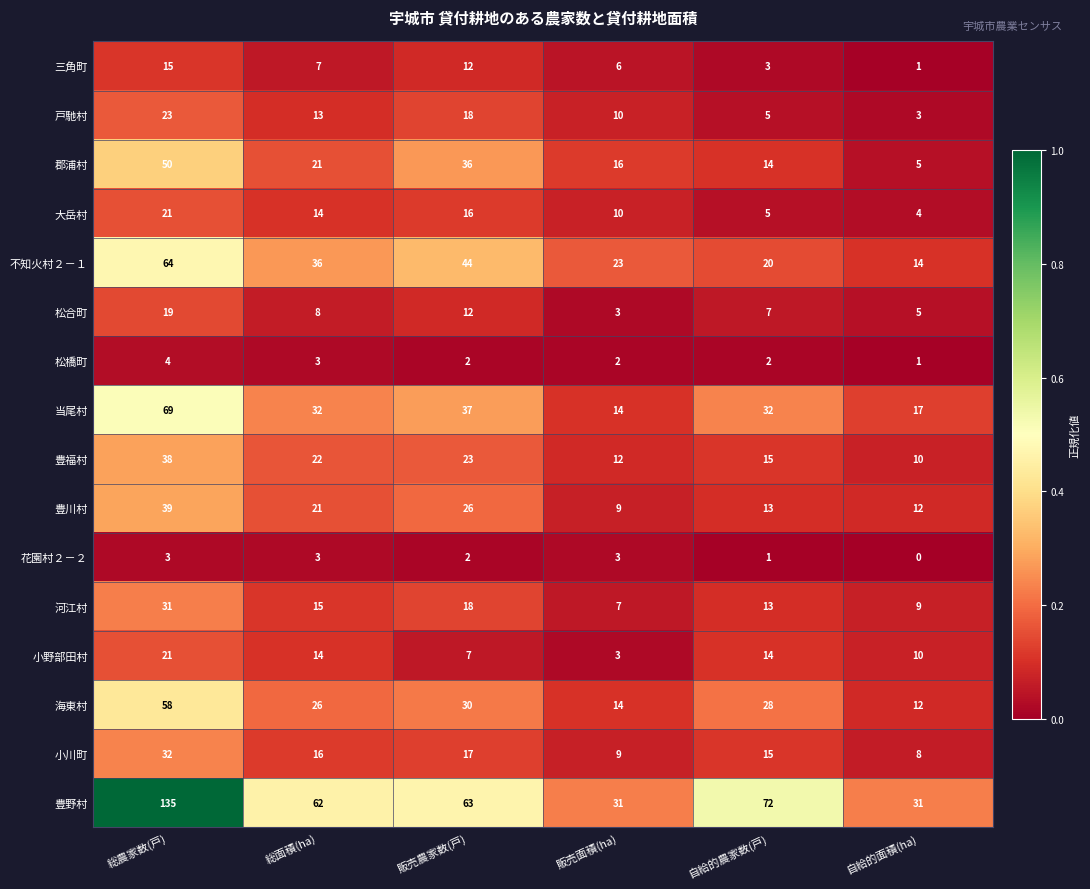

At which category does the chart reach its peak across all series?

総農家数(戸)